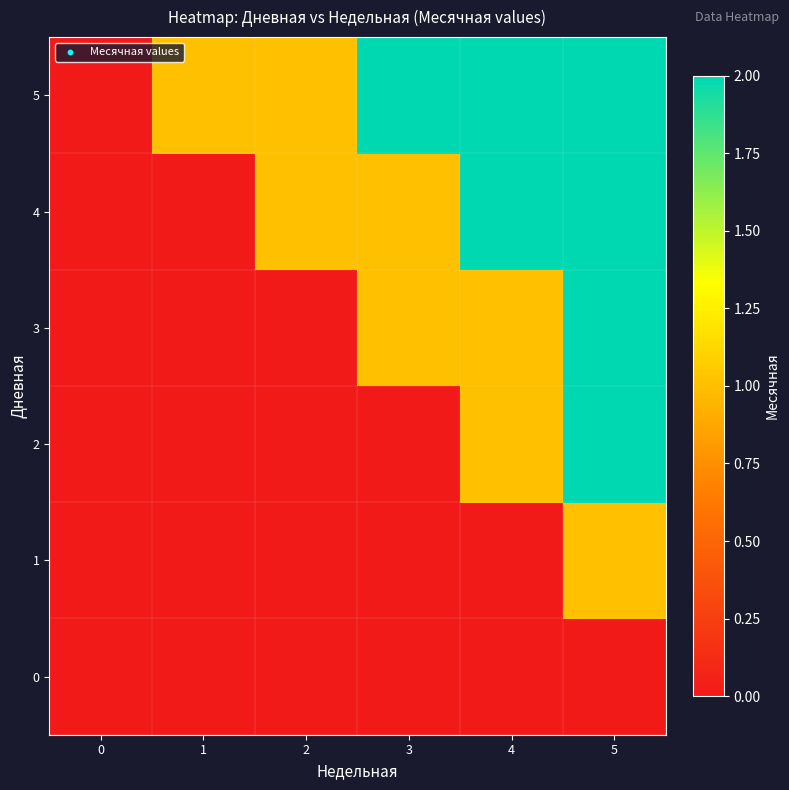

List the series in order of their peak value, lowest first.

0, 1, 2, 3, 4, 5